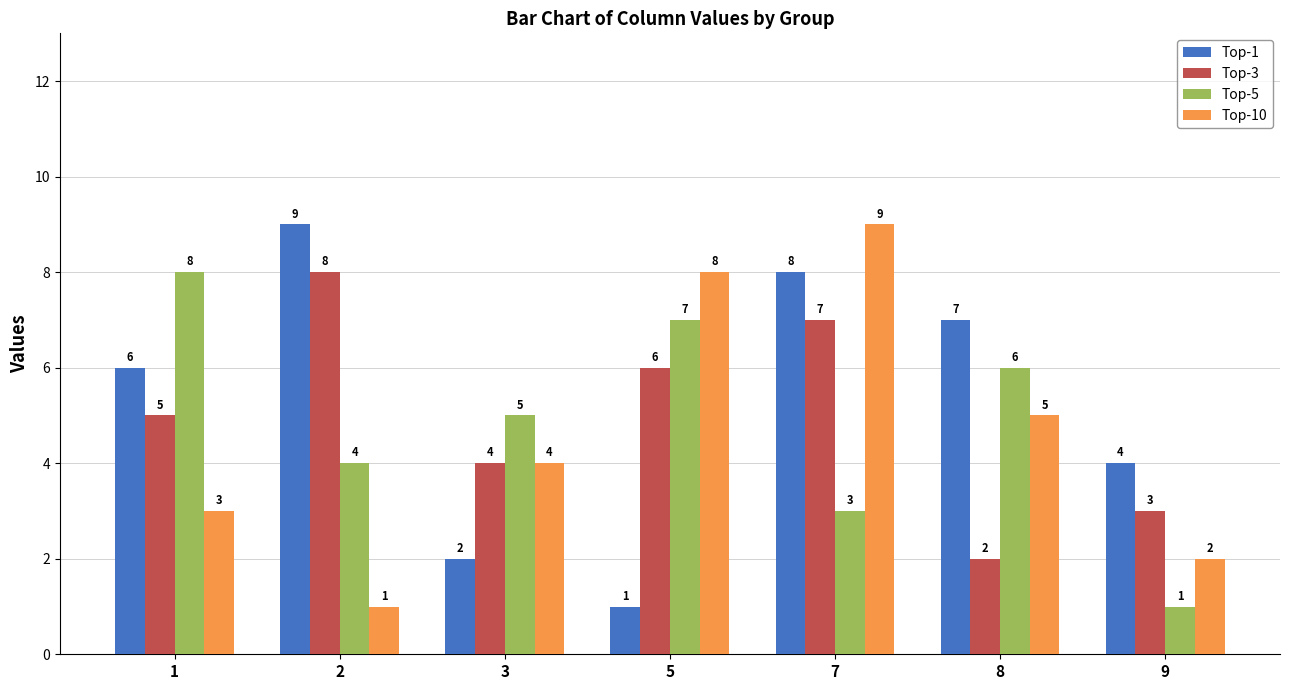

Reading left to right, extract all data points from this chart.

Top-1: 1=6	2=9	3=2	5=1	7=8	8=7	9=4
Top-3: 1=5	2=8	3=4	5=6	7=7	8=2	9=3
Top-5: 1=8	2=4	3=5	5=7	7=3	8=6	9=1
Top-10: 1=3	2=1	3=4	5=8	7=9	8=5	9=2